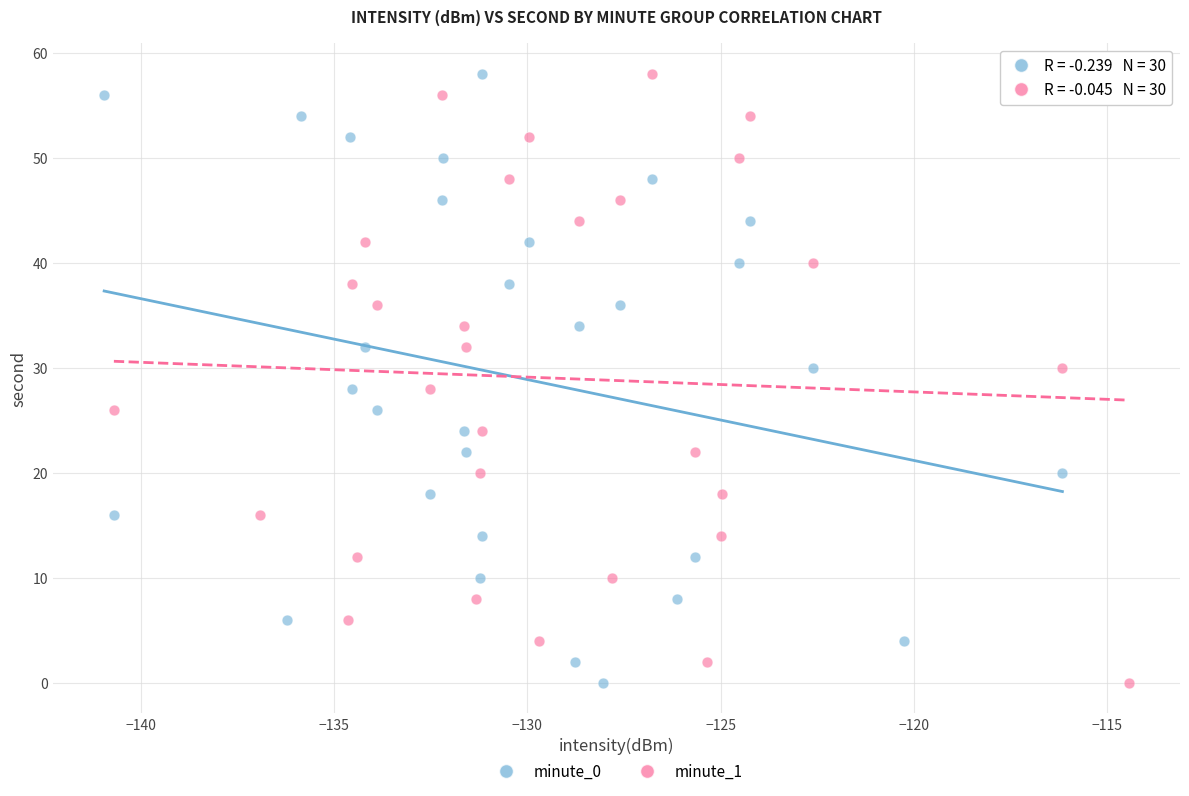

What are all the series names shown in the legend?

minute_0, minute_1